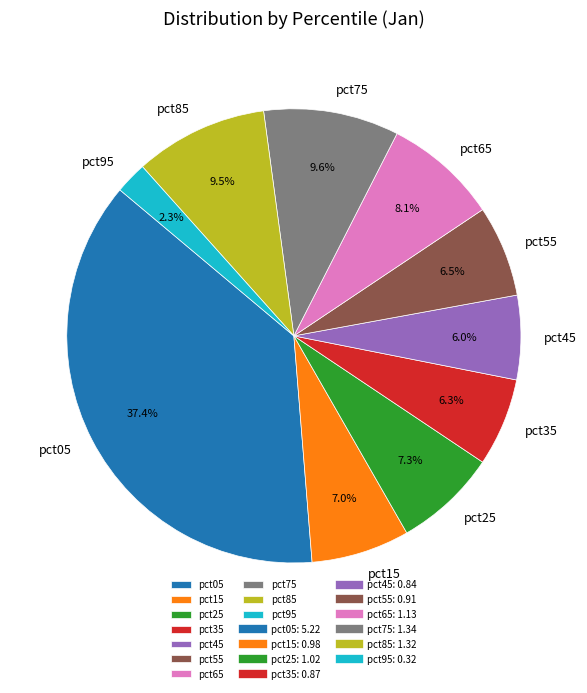

How much of the chart is everything except pct35?

93.7%